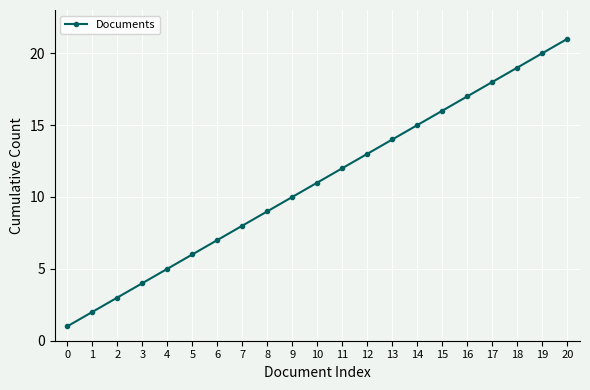

How many categories are shown in the chart?

21